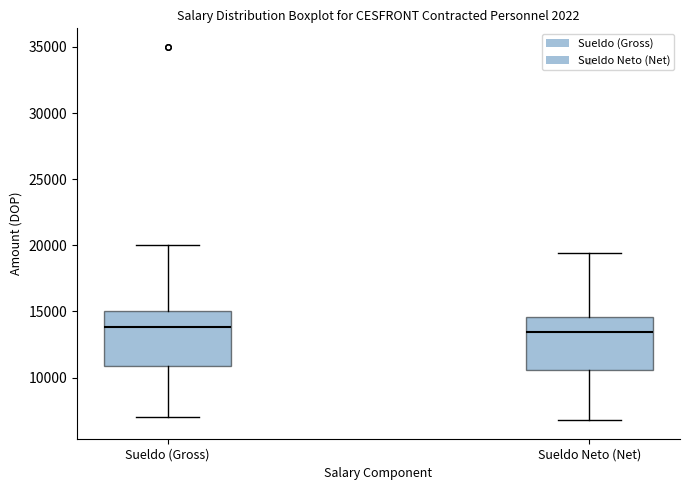

Reading left to right, read every box against the y-axis: the position of its median line, the range the box covers, and the ends of its whiskers. The values are not printed on the chart, so give them approximately, as read against the axis.

Sueldo (Gross): median 14000, box 11000 to 15000, whiskers 7000 to 20000
Sueldo Neto (Net): median 13500, box 10500 to 14500, whiskers 7000 to 19500